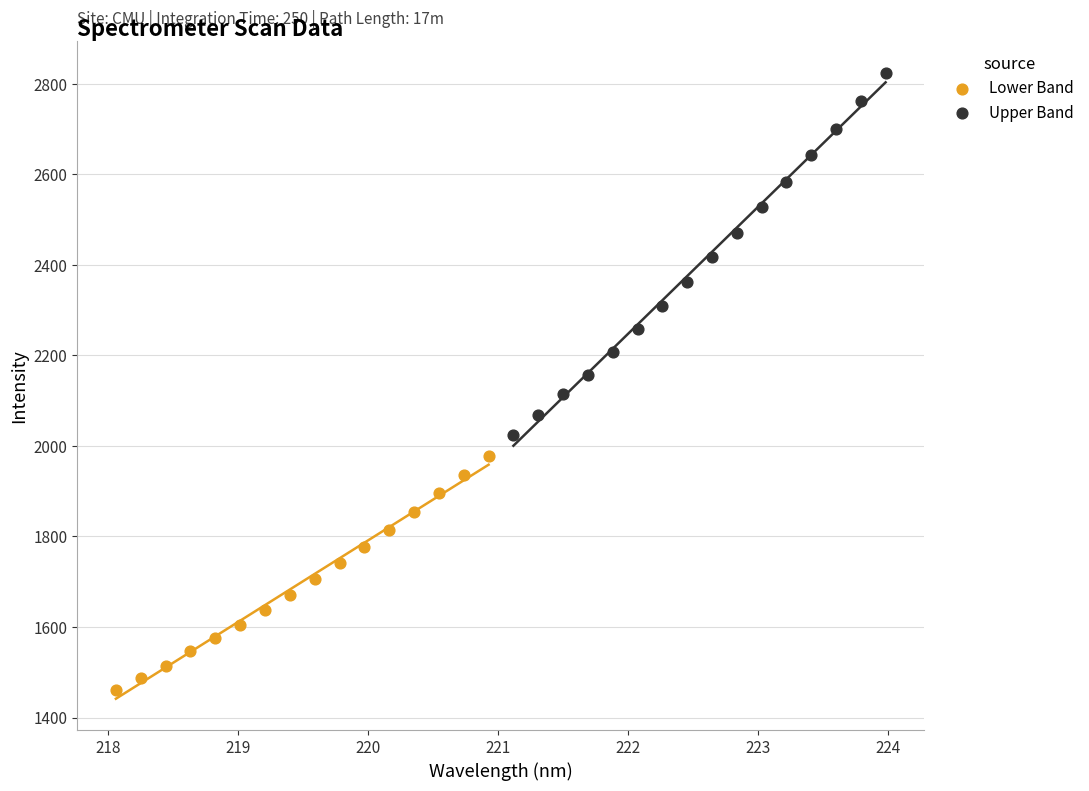

Which series contains the highest Y value?

Upper Band